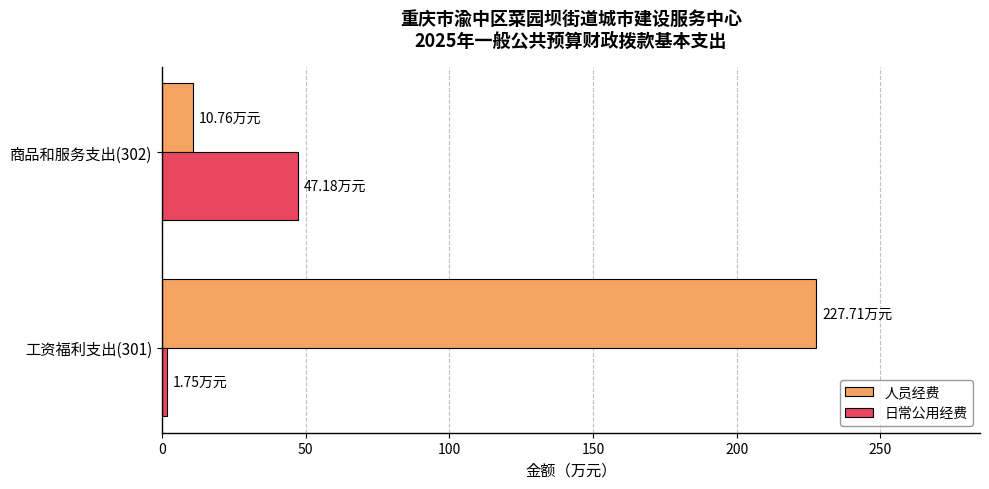

Which series has the largest range (max minus min)?

人员经费